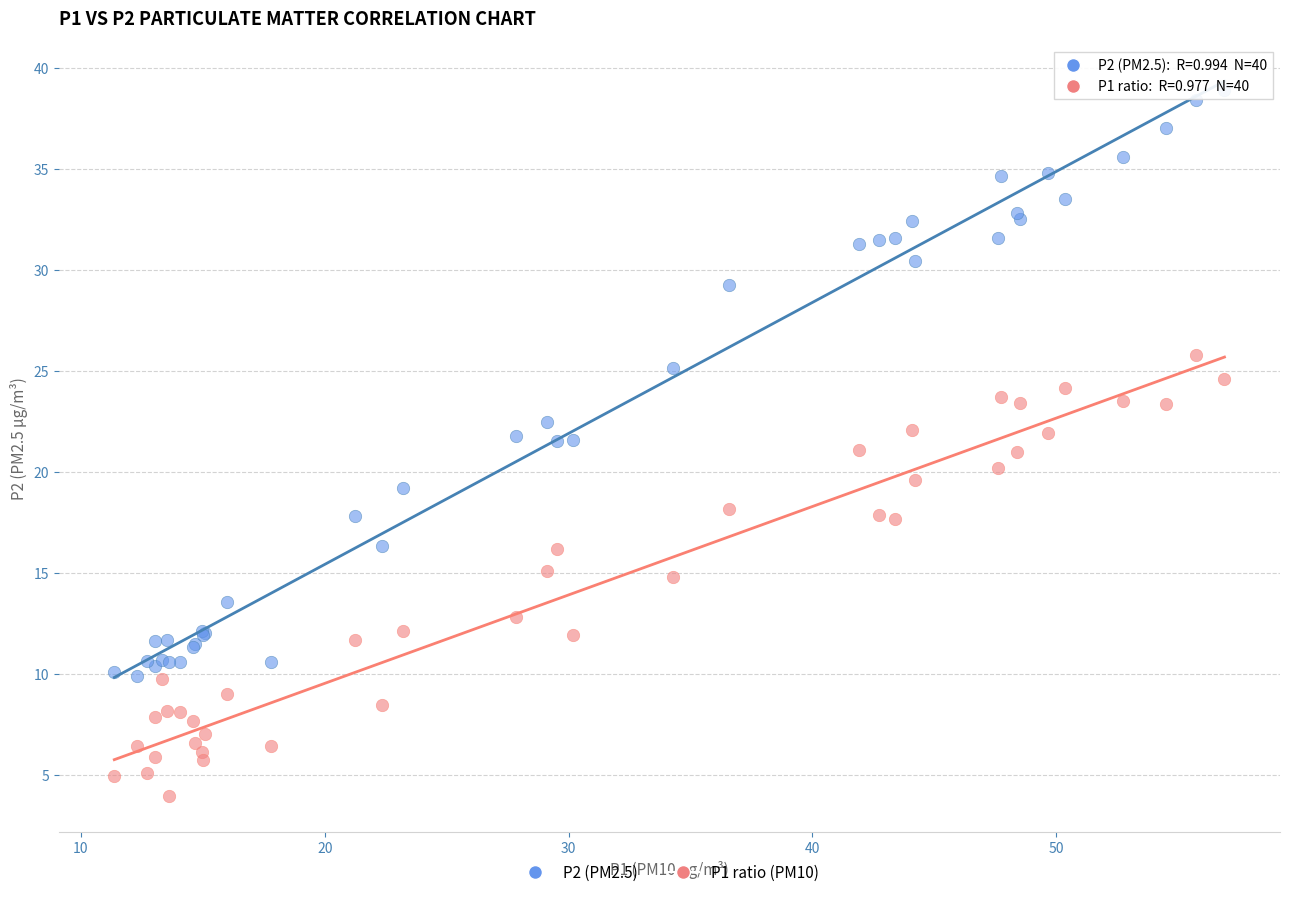

What is the X range (max minus min) for the scatter plot?

45.5